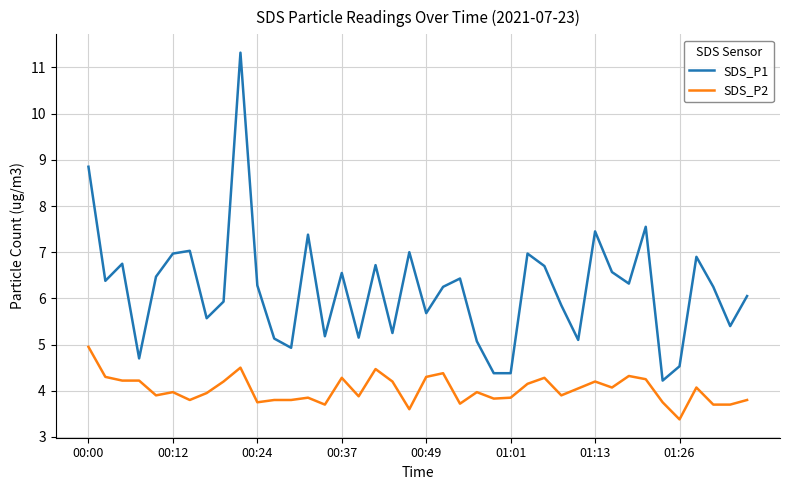

What are all the series names shown in the legend?

SDS_P1, SDS_P2